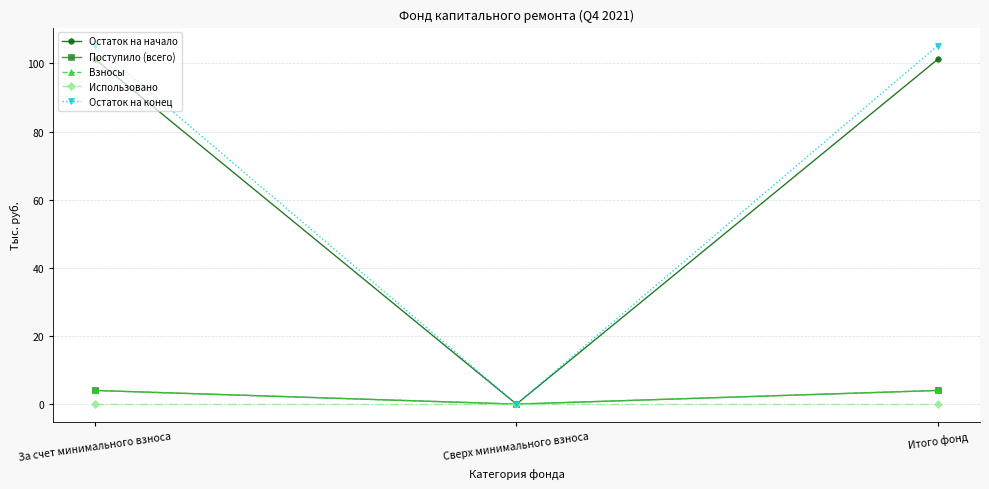

What is the label of the 3rd point from the left?

Итого фонд